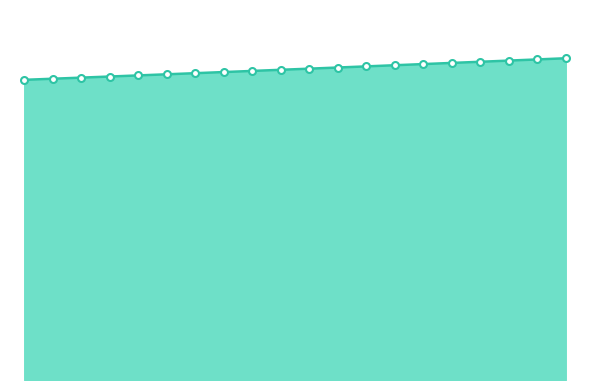

Does the chart have visible grid lines?

No